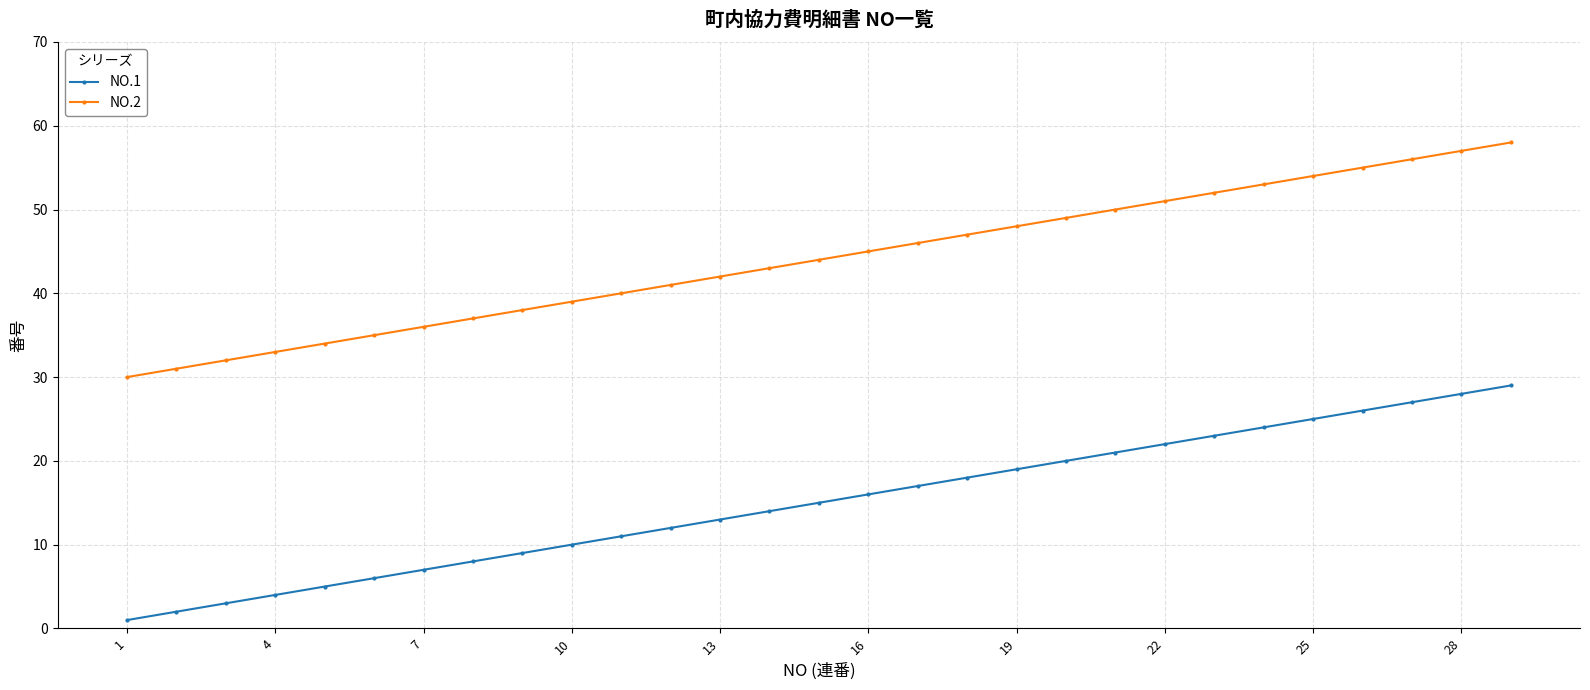

Which series has the largest total across all categories?

NO.2